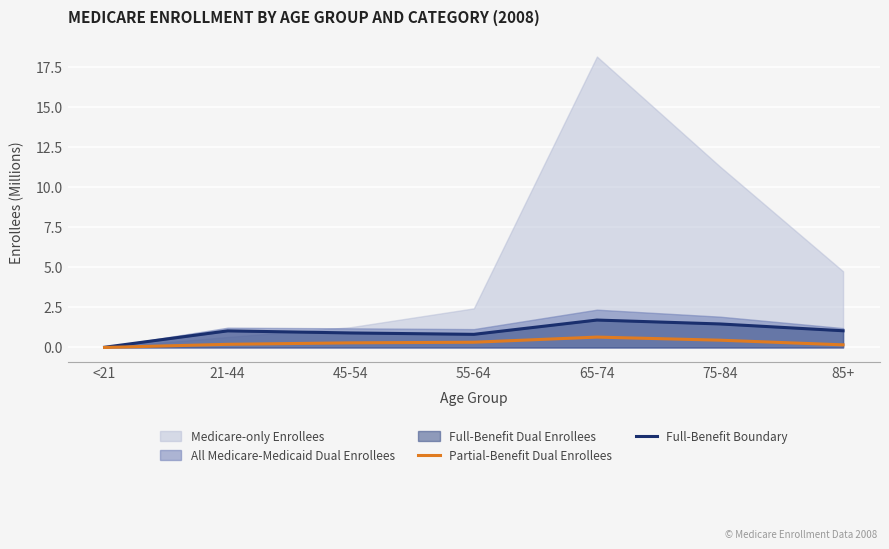

Which category has the lowest value in the Full-Benefit Boundary series?

<21